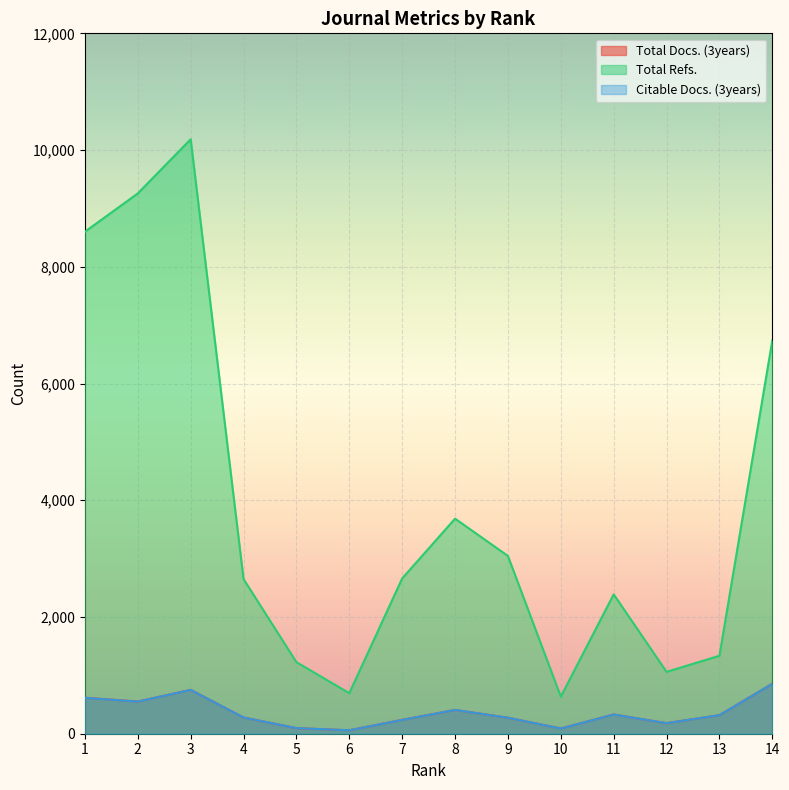

At how many categories does at least one series exceed 9409?

1